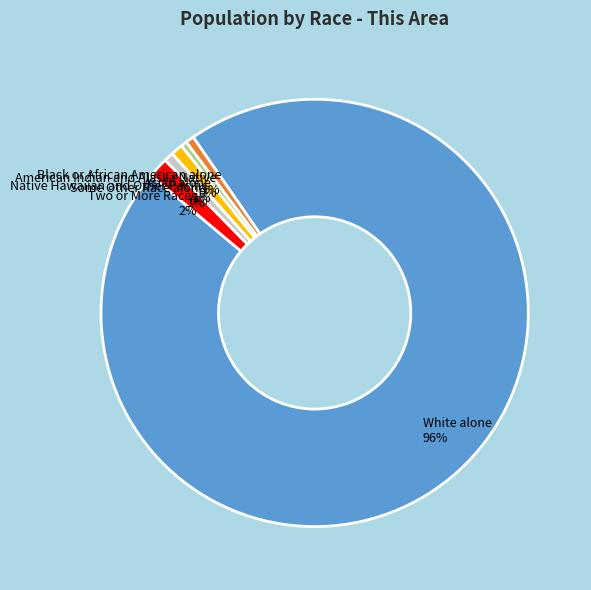

How many segments does this pie chart have?

7